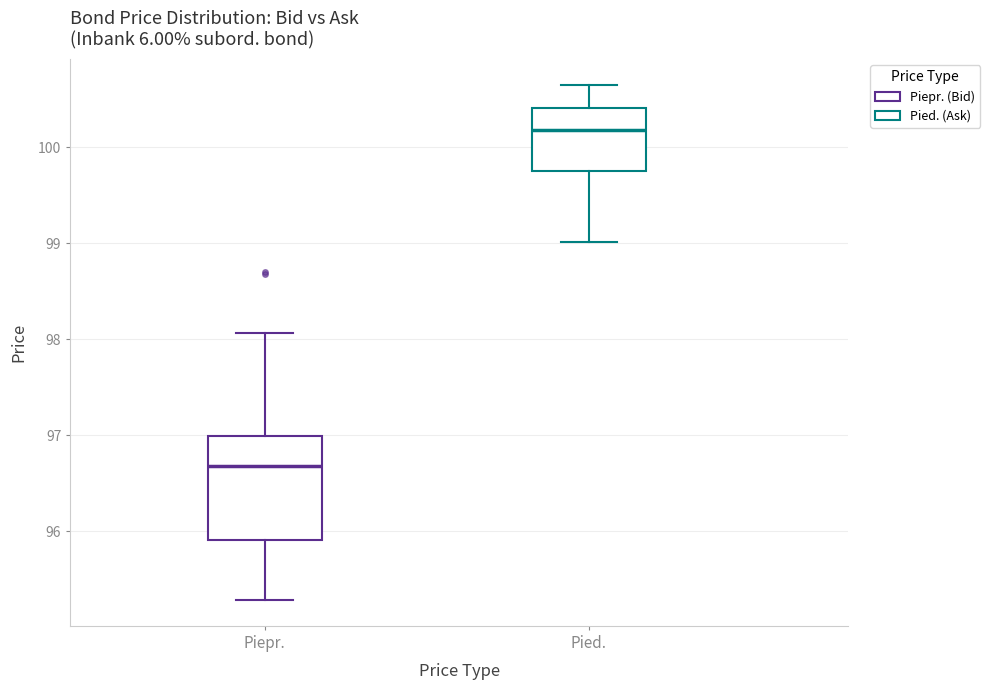

Reading left to right, read every box against the y-axis: the position of its median line, the range the box covers, and the ends of its whiskers. The values are not printed on the chart, so give them approximately, as read against the axis.

Piepr.: median 96.7, box 95.9 to 97.0, whiskers 95.3 to 98.1
Pied.: median 100.2, box 99.7 to 100.4, whiskers 99.0 to 100.7